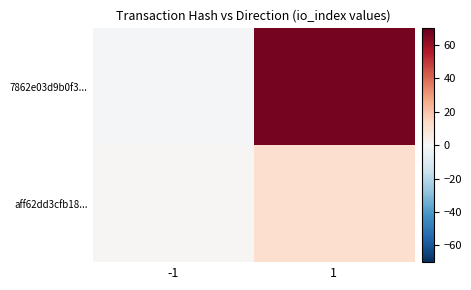

Which has a higher value, 1 or -1?

1